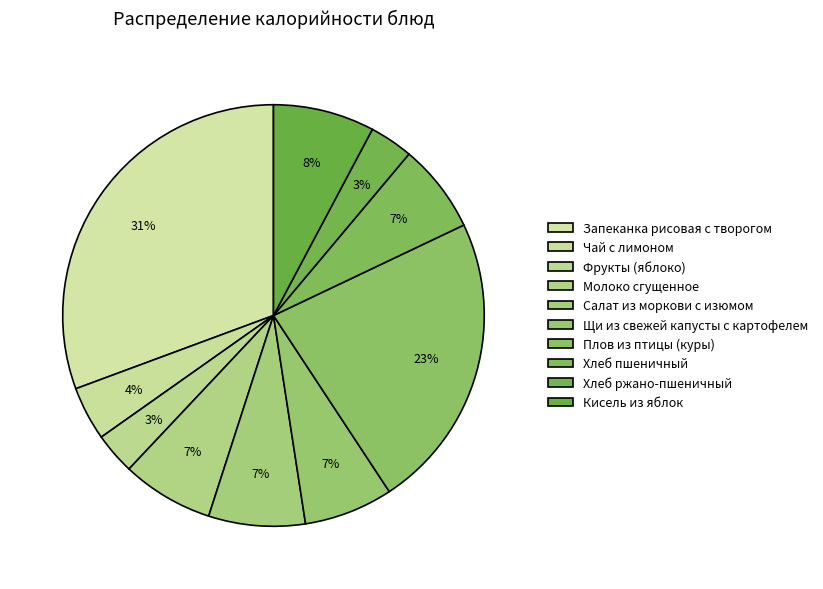

What is the ratio of the value at Молоко сгущенное to the value at Хлеб пшеничный?

1.0